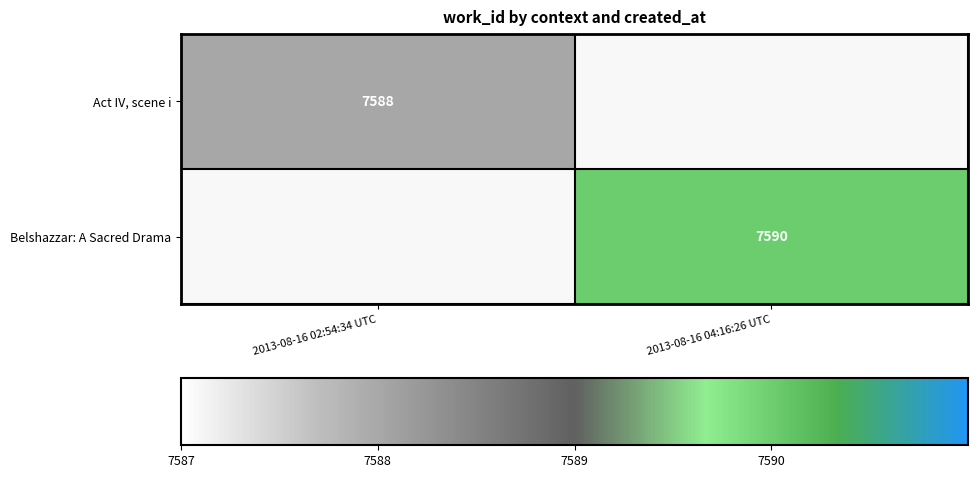

Is it true that Belshazzar: A Sacred Drama equals 12439 at 2013-08-16 04:16:26 UTC?

False